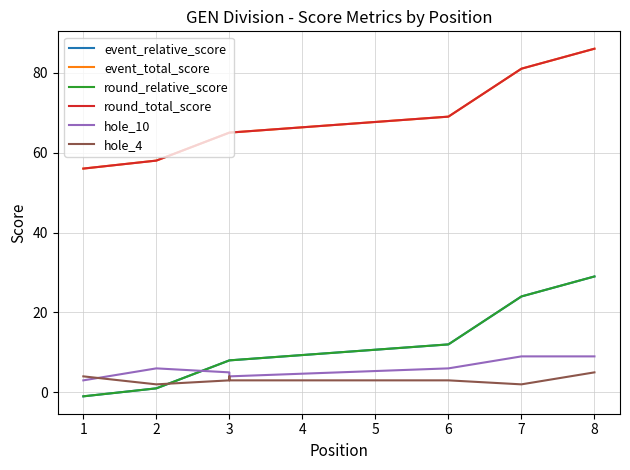

Where is the first local maximum for hole_4?

3